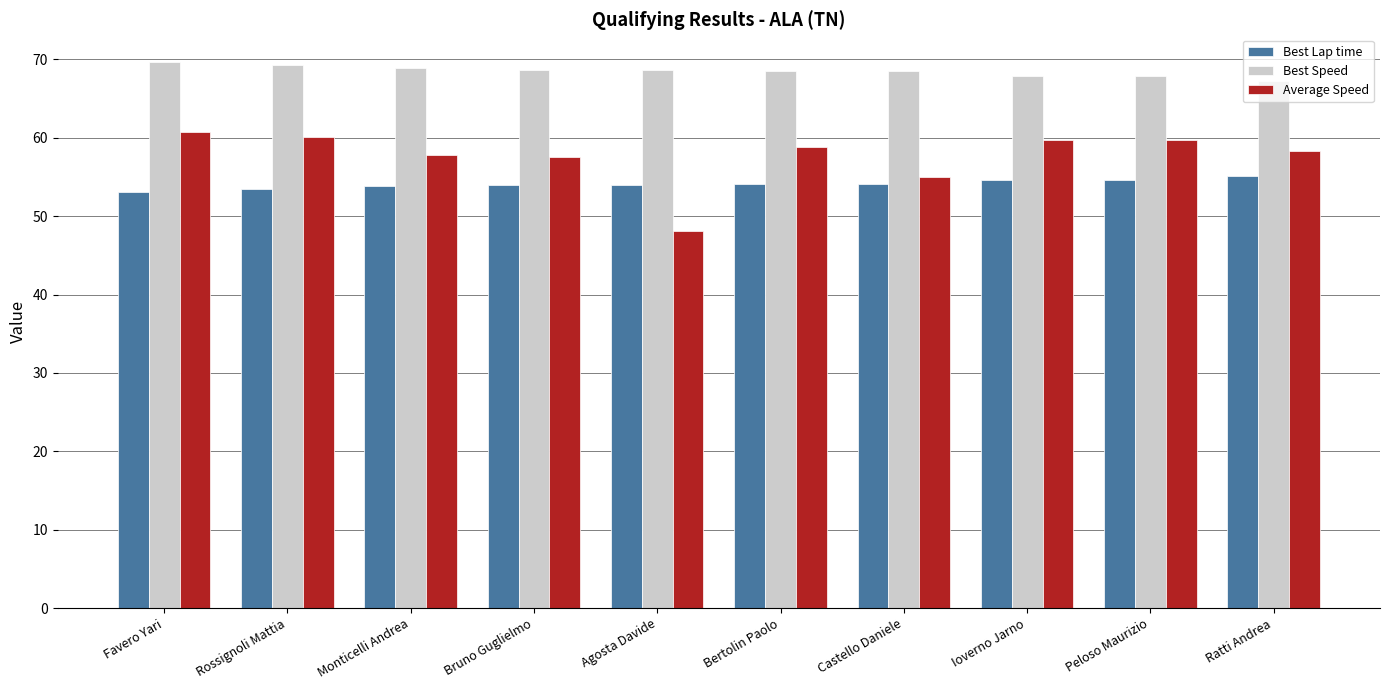

What position from the right is Agosta Davide?

6